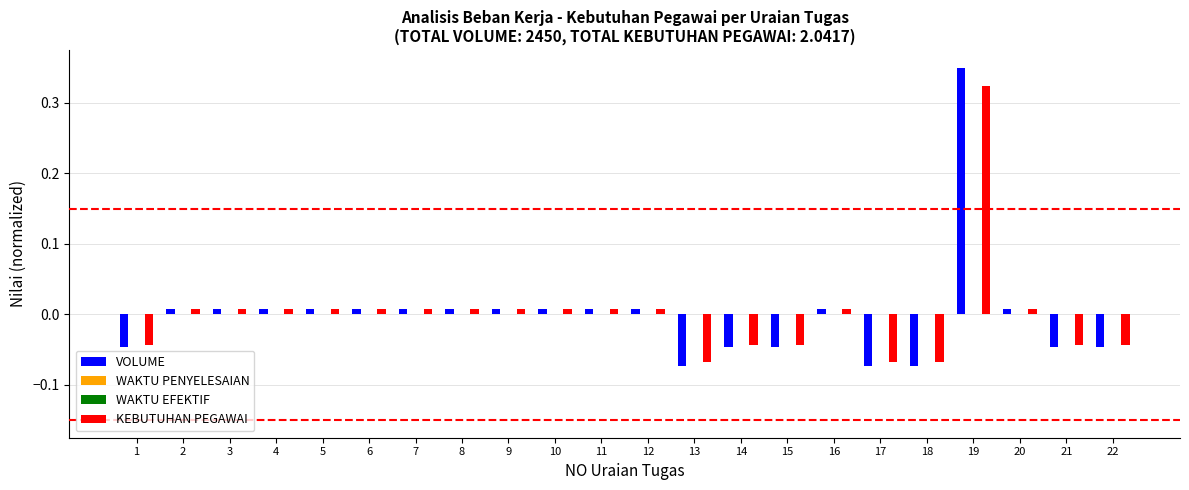

True or false: WAKTU PENYELESAIAN has a value of 0.0 at 6.

True